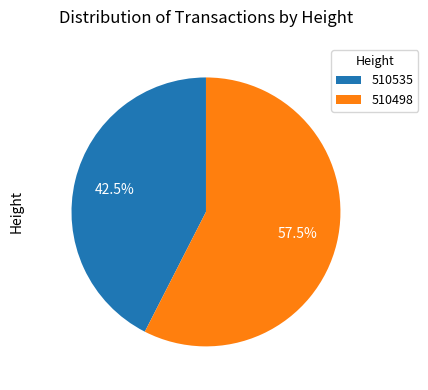

Rank the categories by value from highest to lowest.

510498, 510535